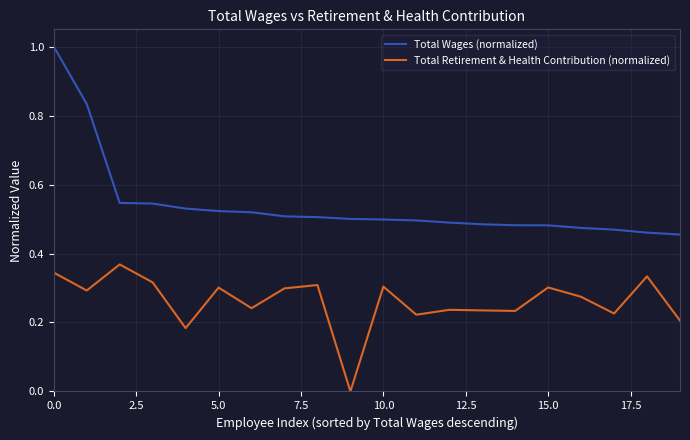

How many positive values does the Total Retirement & Health Contribution (normalized) series have?

19